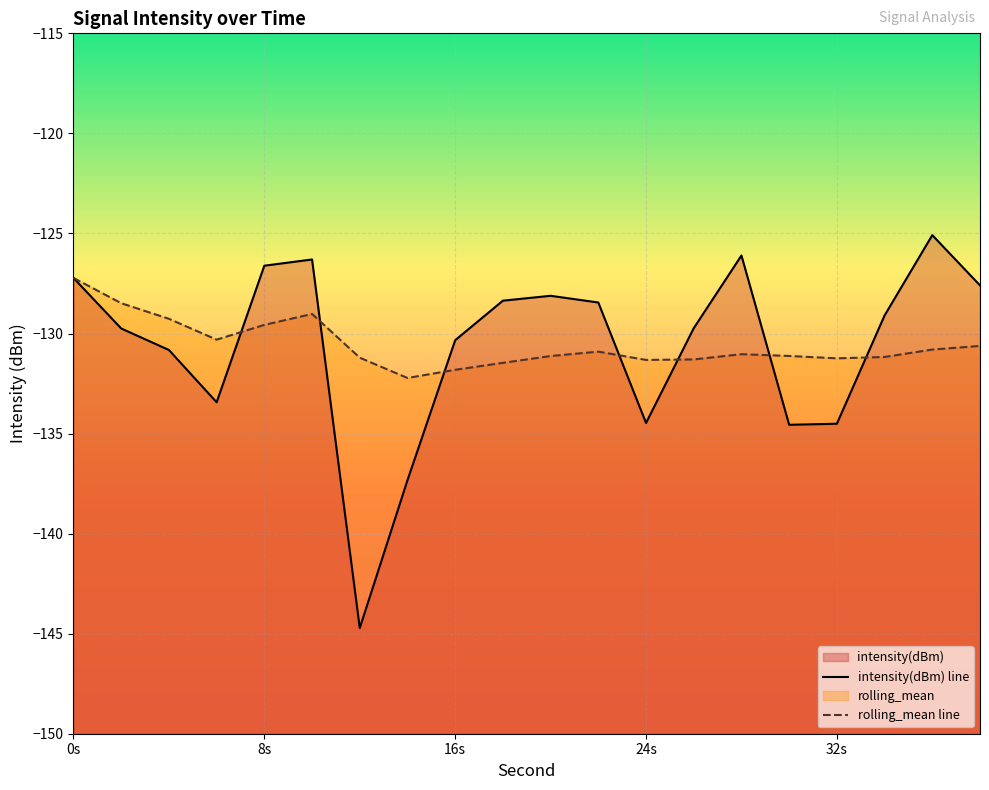

Rank the series by their average value, from highest to lowest.

rolling_mean, intensity(dBm)